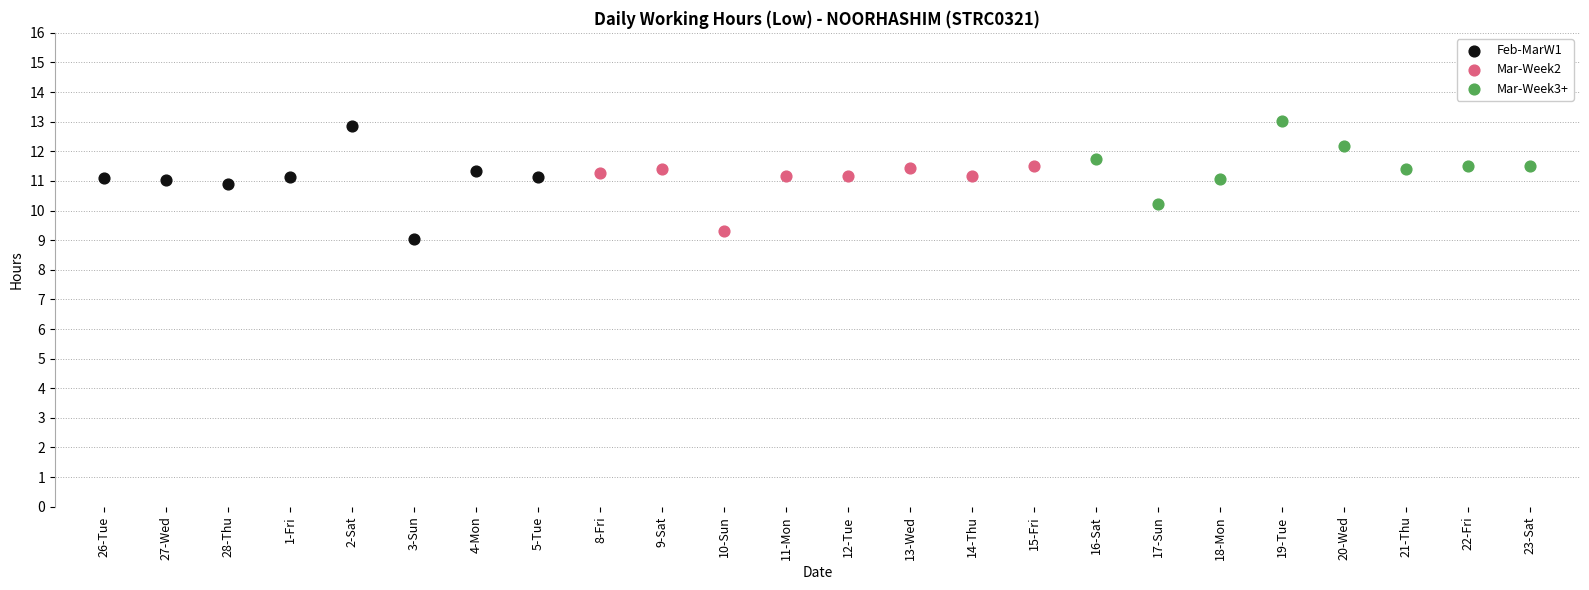

Which series has the widest spread of Y values?

Feb-MarW1